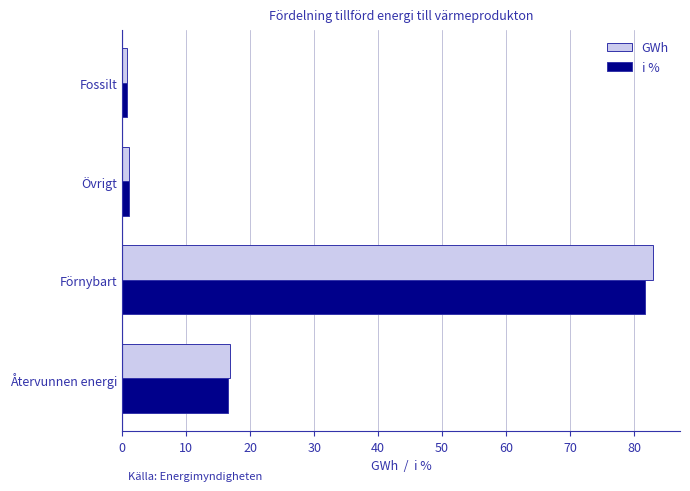

At which label is GWh closest to 41?

Återvunnen energi